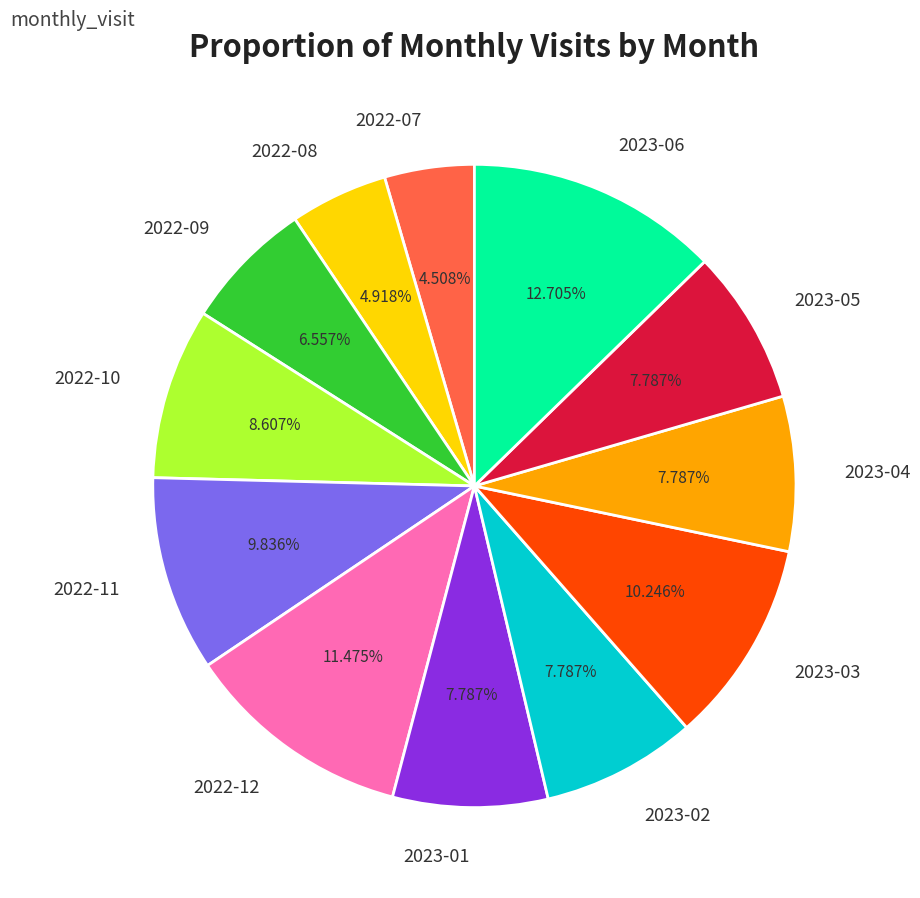

Does 2023-03 represent more than half of the total?

No